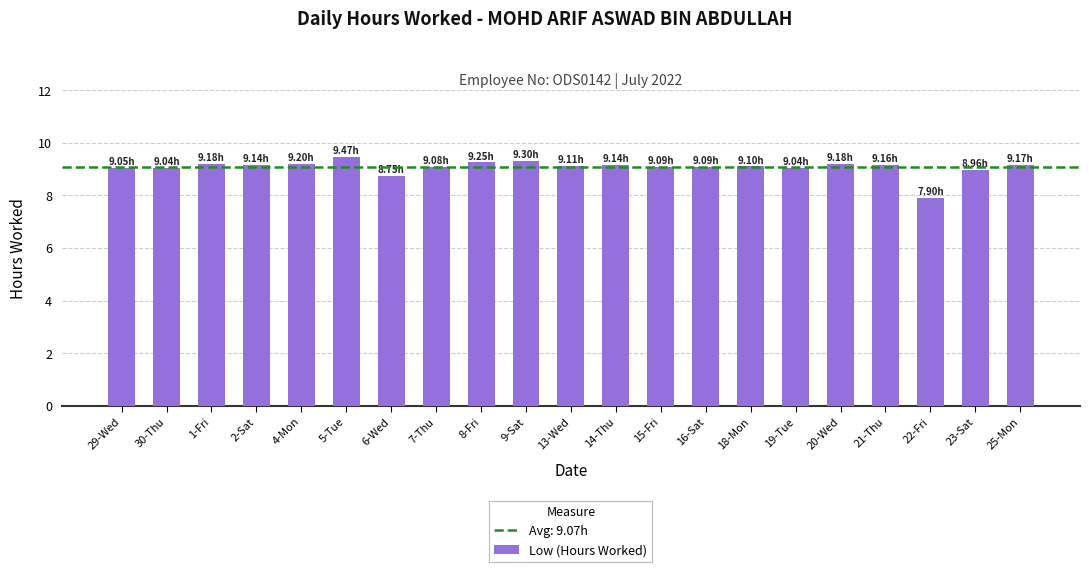

How many bars are there in total?

21